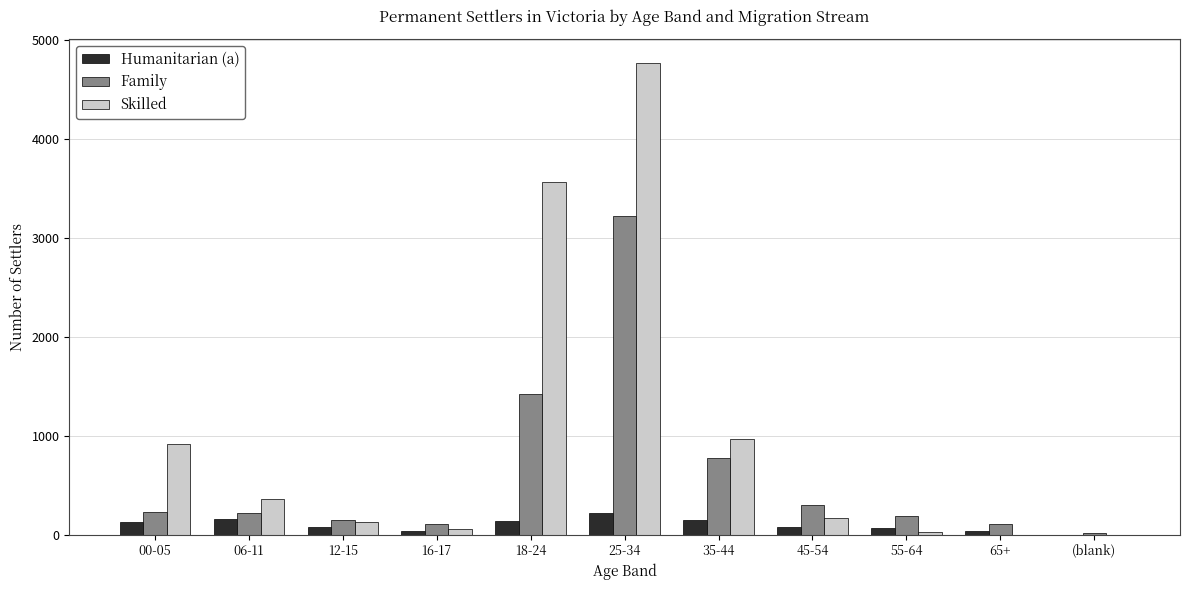

What is the sum of all Humanitarian (a) values?

1070